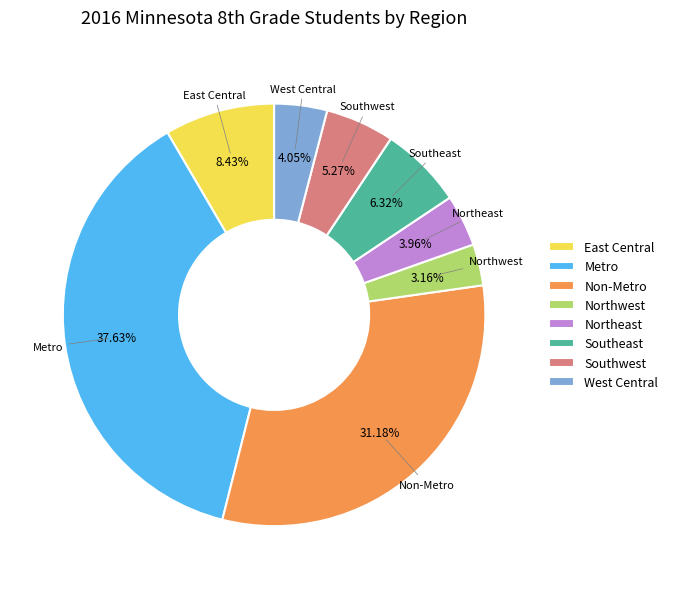

Does any single category account for the majority?

No